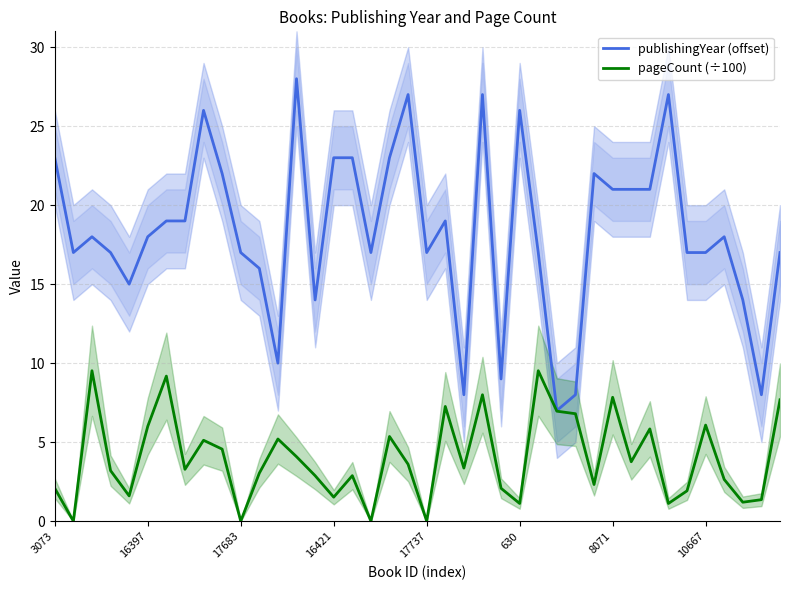

What is the highest value of the publishingYear (offset) series?

28.0